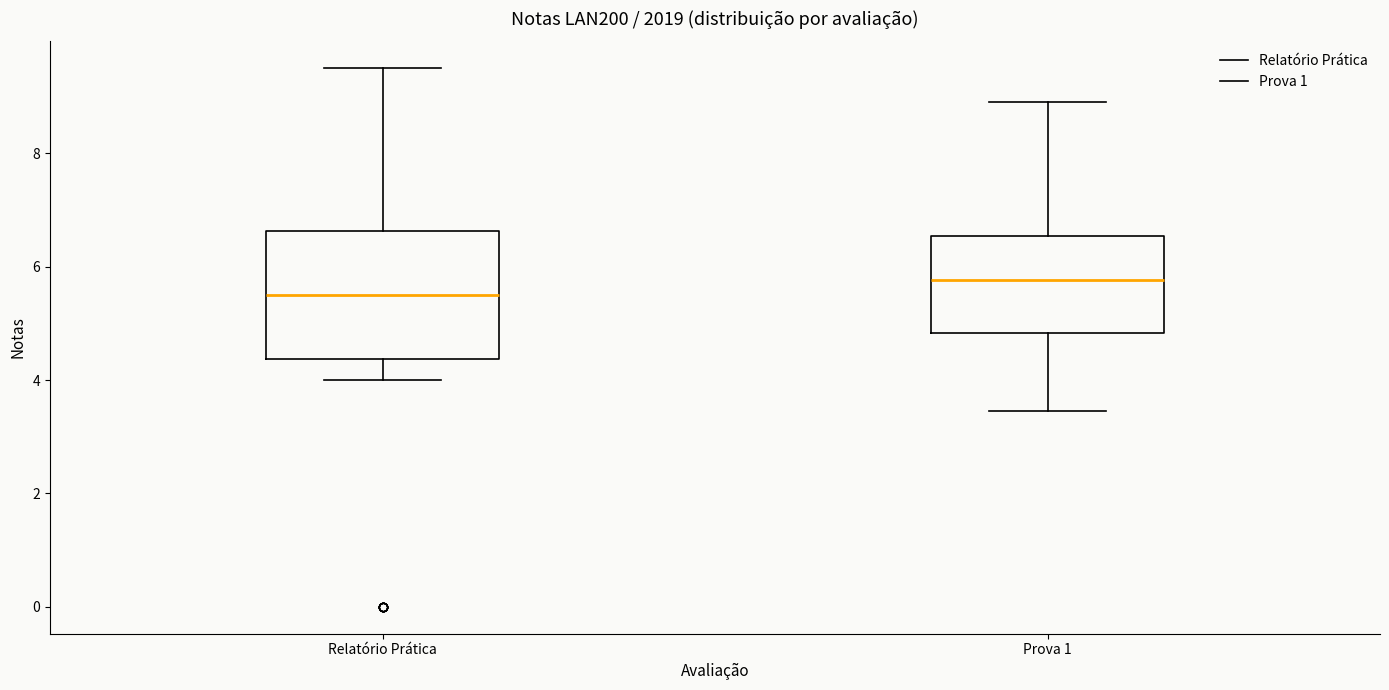

Where does the median line of the box for Relatório Prática sit on the y-axis? The values are not printed on the chart, so give them approximately, as read against the axis.

5.6